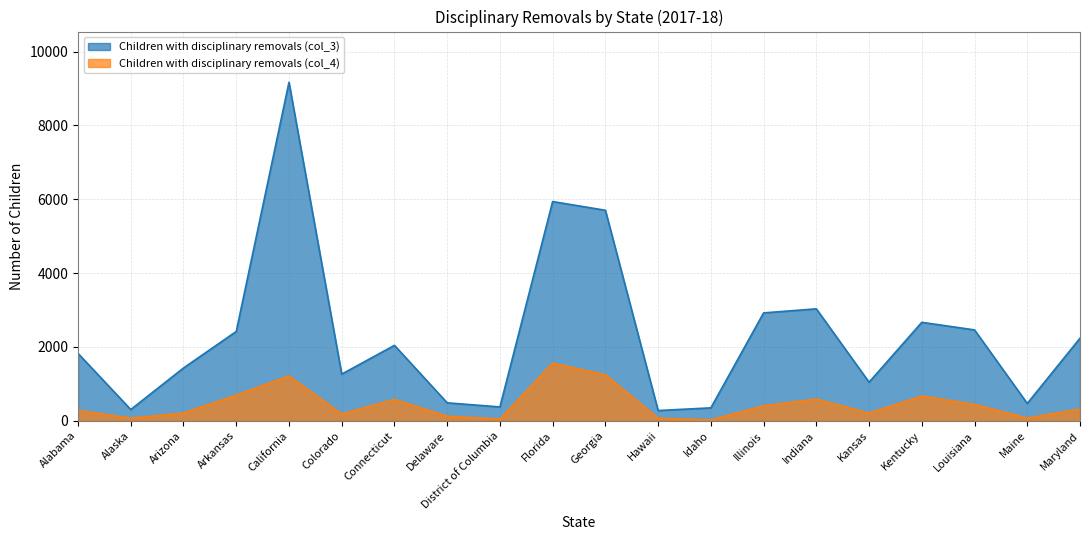

Reading right to left, list all the values displayed in this chart.

Children with disciplinary removals (col_3): 2235	468	2460	2666	1044	3031	2921	349	276	5701	5937	374	485	2042	1263	9167	2418	1429	303	1823
Children with disciplinary removals (col_4): 317	71	441	669	204	587	403	22	67	1243	1560	45	122	576	182	1213	691	209	68	280